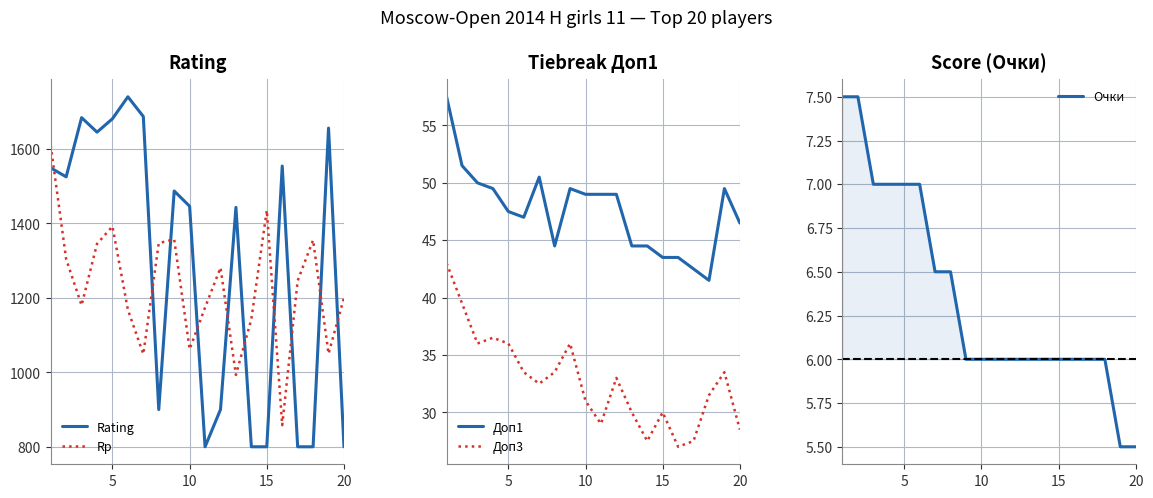

Does the chart display data point markers on the line(s)?

No